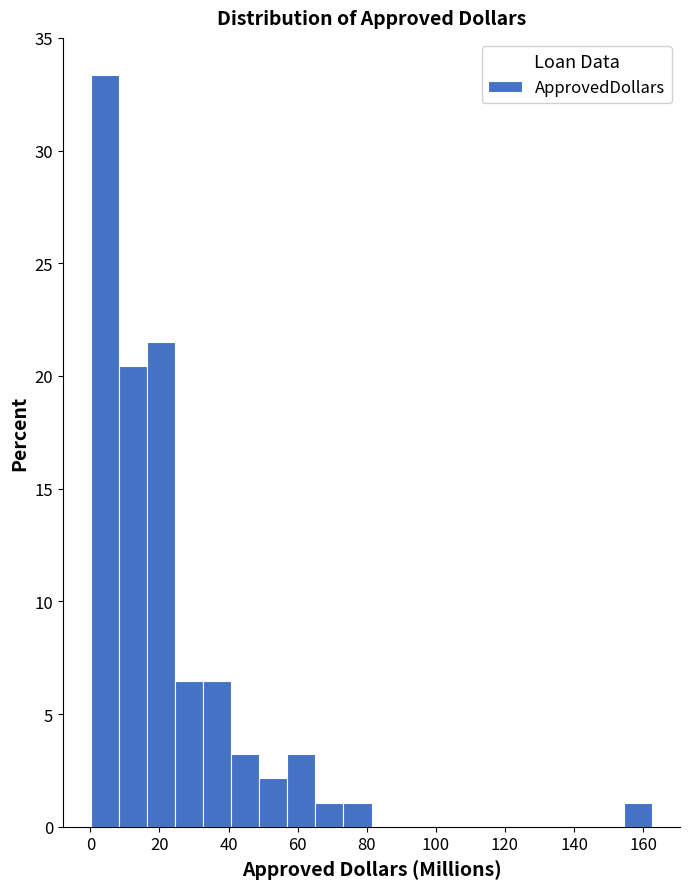

Over which range of the x-axis is the bar tallest?

0 to 8